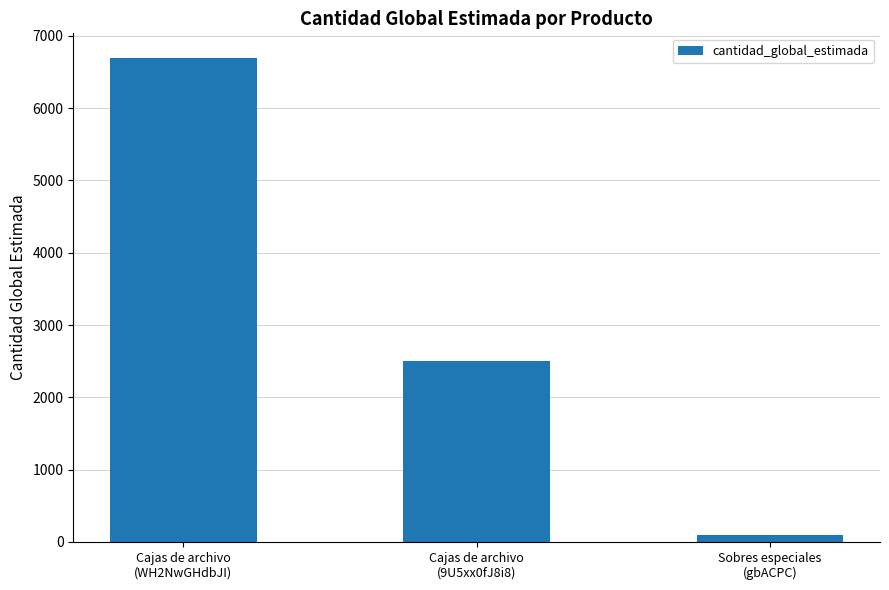

The value at Cajas de archivo
(9U5xx0fJ8i8) is 2500. True or false?

True